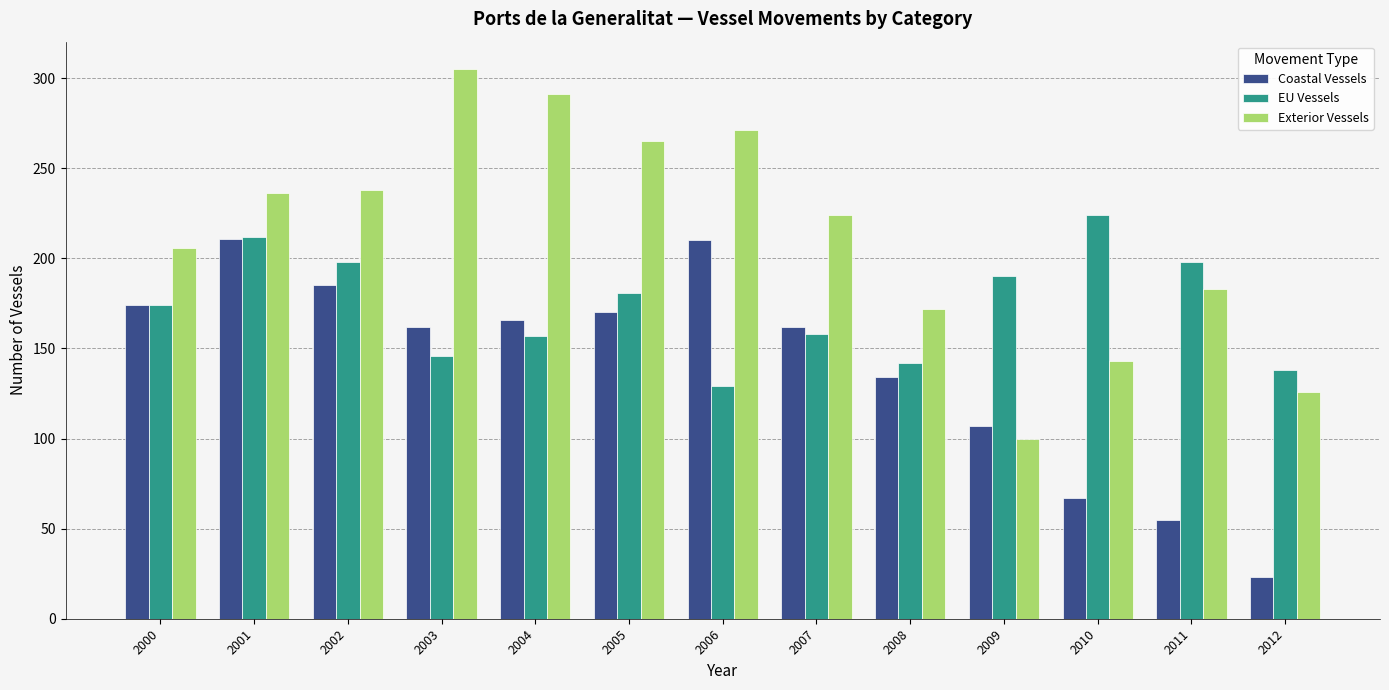

Where does the Coastal Vessels series first go above 162?

2000